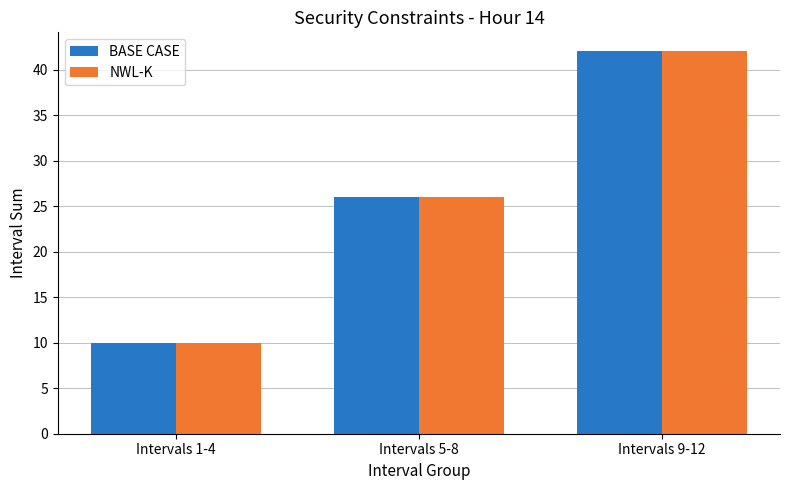

List the labels in order of NWL-K value, smallest first.

Intervals 1-4, Intervals 5-8, Intervals 9-12